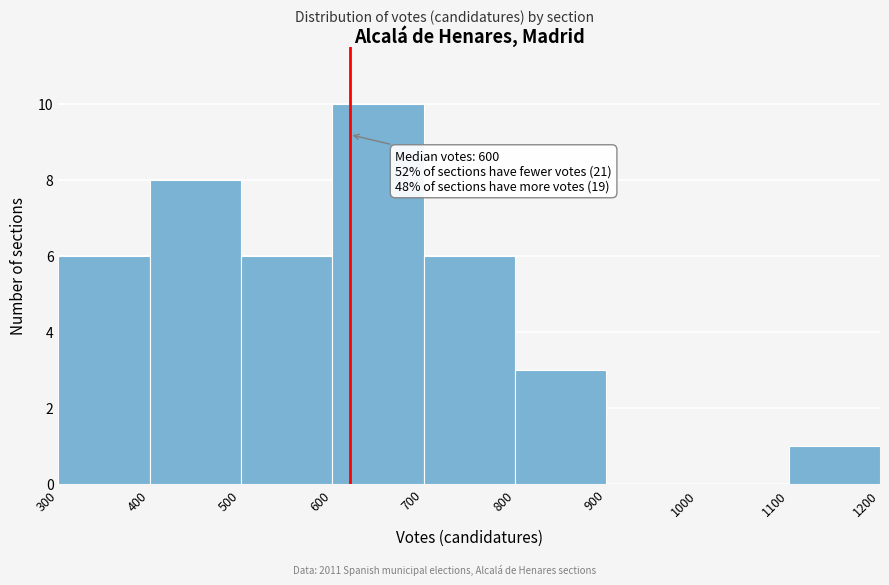

Which range on the x-axis has the tallest bar?

600 to 700